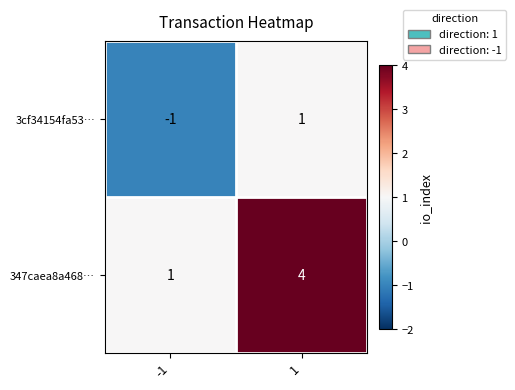

What is the maximum value for 347caea8a468…?

4